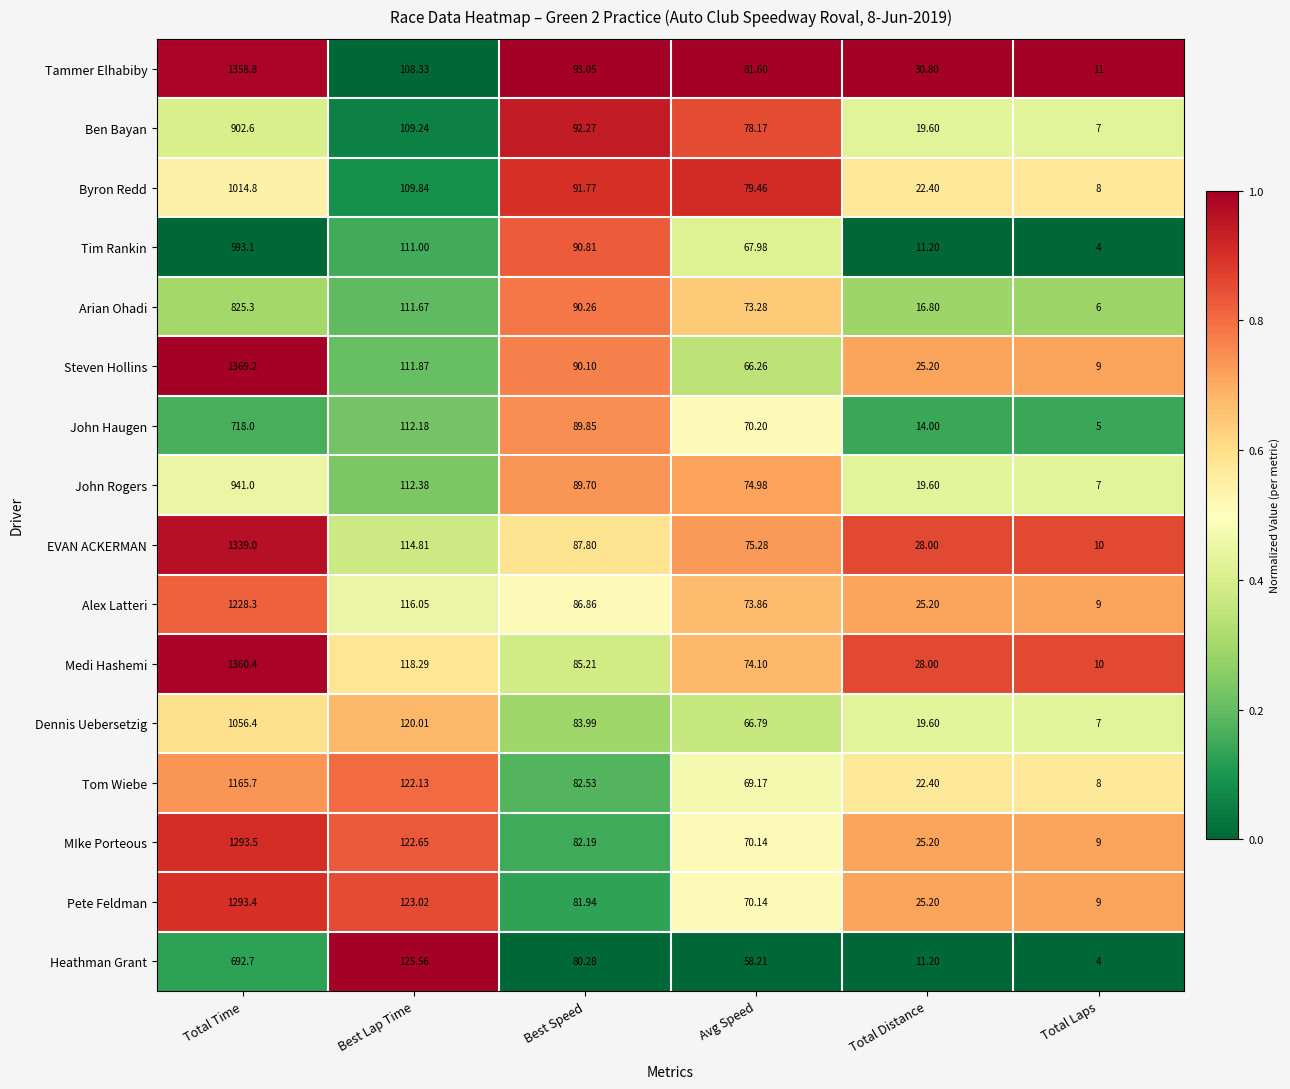

Which series has the widest spread of values?

Steven Hollins